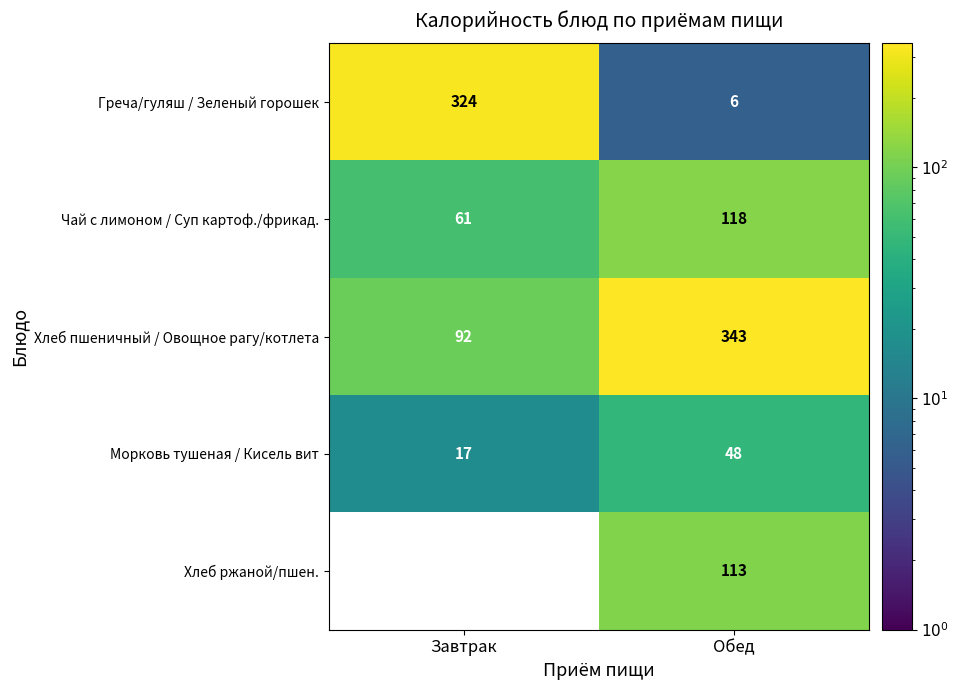

Which category has the highest value in the Чай с лимоном / Суп картоф./фрикад. series?

Обед